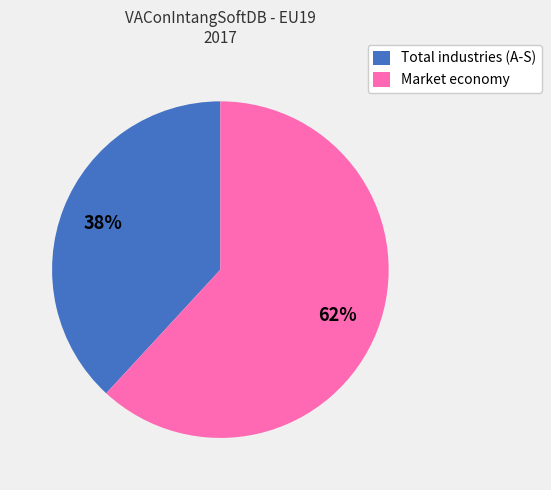

How many slices are in this pie chart?

2